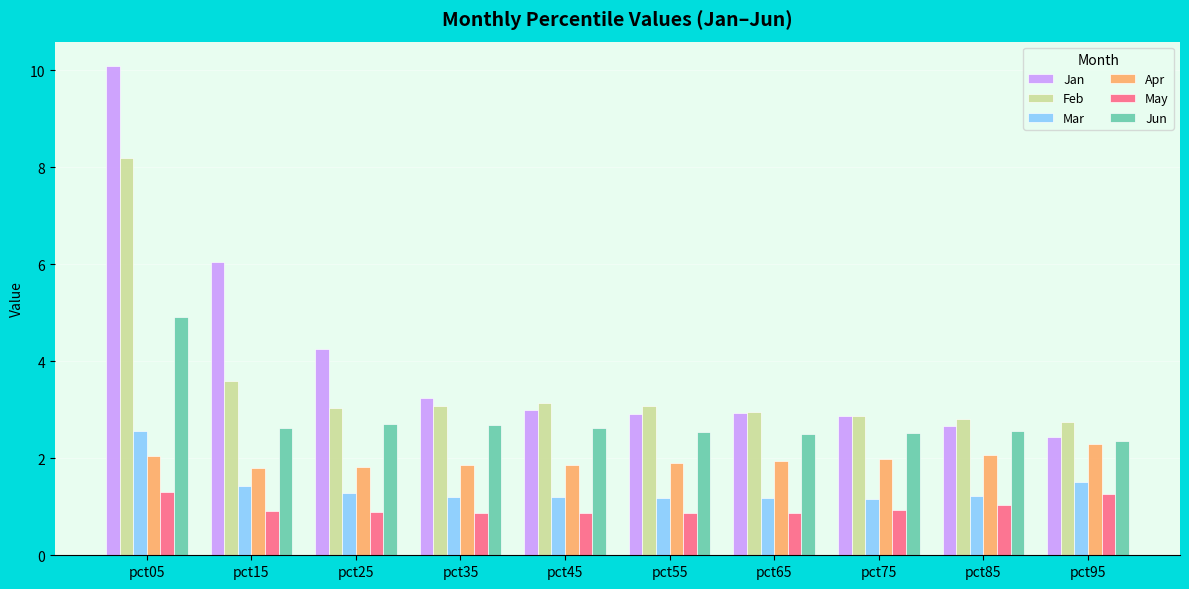

The Jun series shows 2.7 at pct25. True or false?

True